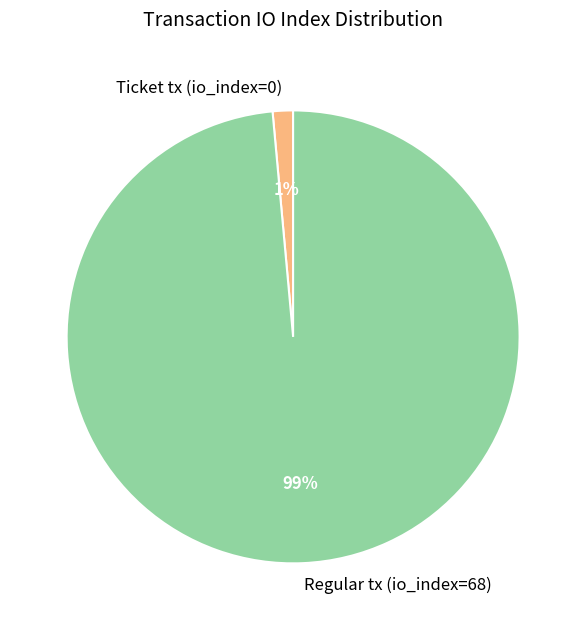

To the nearest percent, what is the combined percentage of Ticket tx (io_index=0) and Regular tx (io_index=68)?

100%